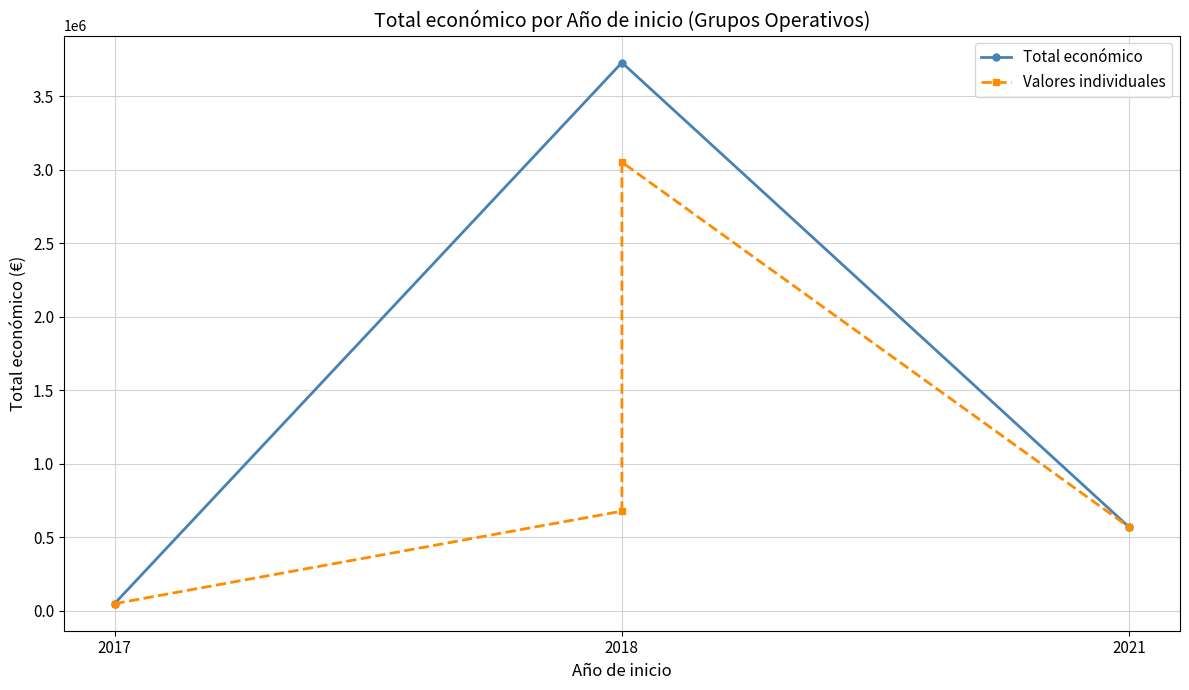

At which label does the data first exceed 677425?

2018